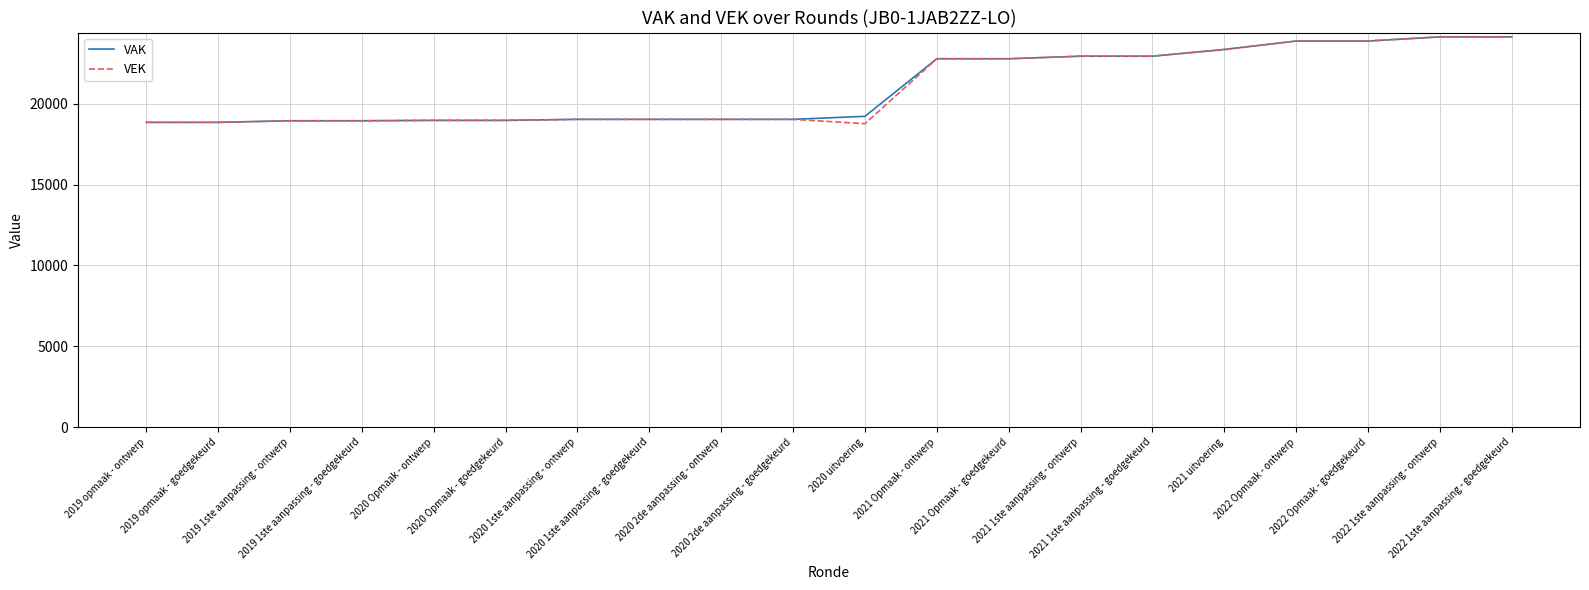

What is the maximum value shown in the chart?

24134